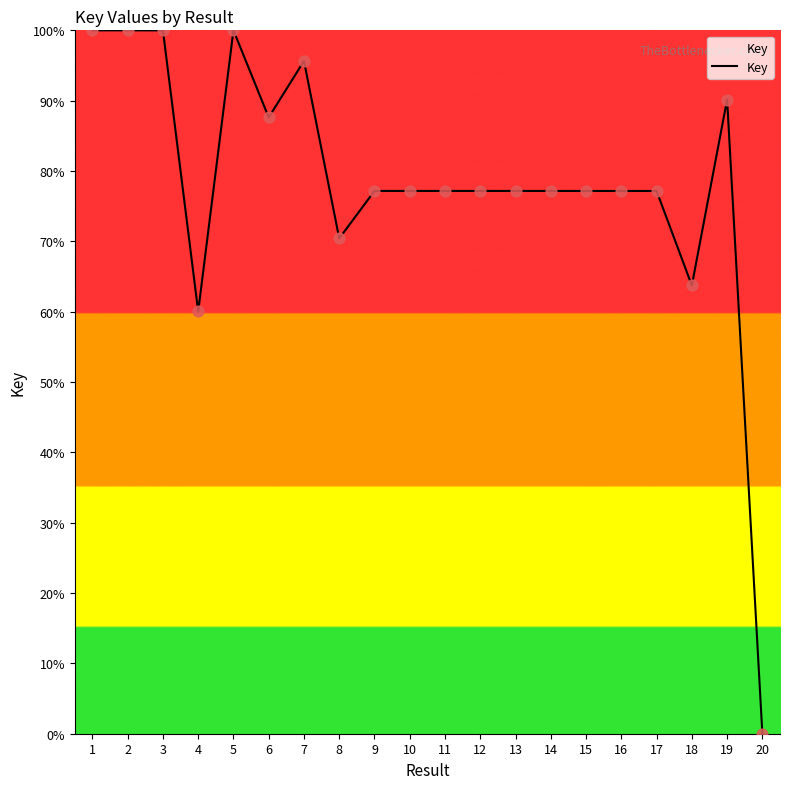

What is the ratio of the value at 18 to the value at 15?

0.8